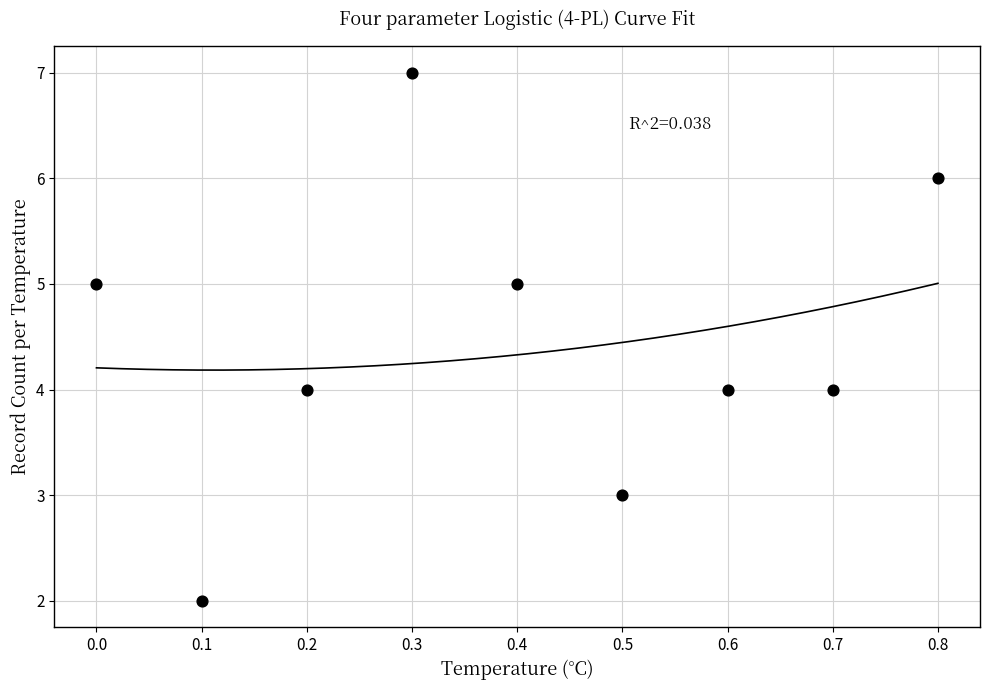

What is the average Y value?

4